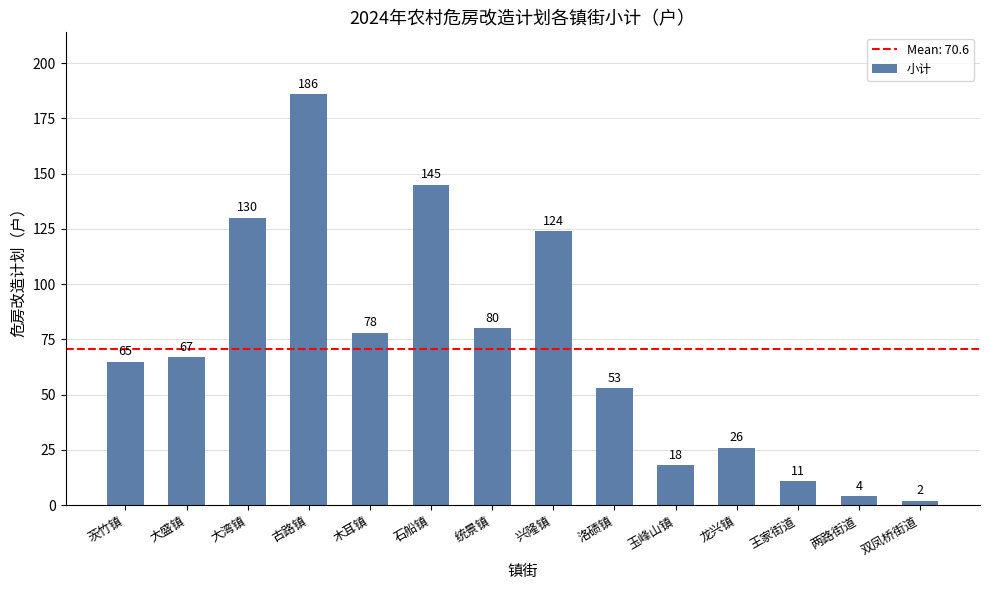

How many bars are there in total?

14